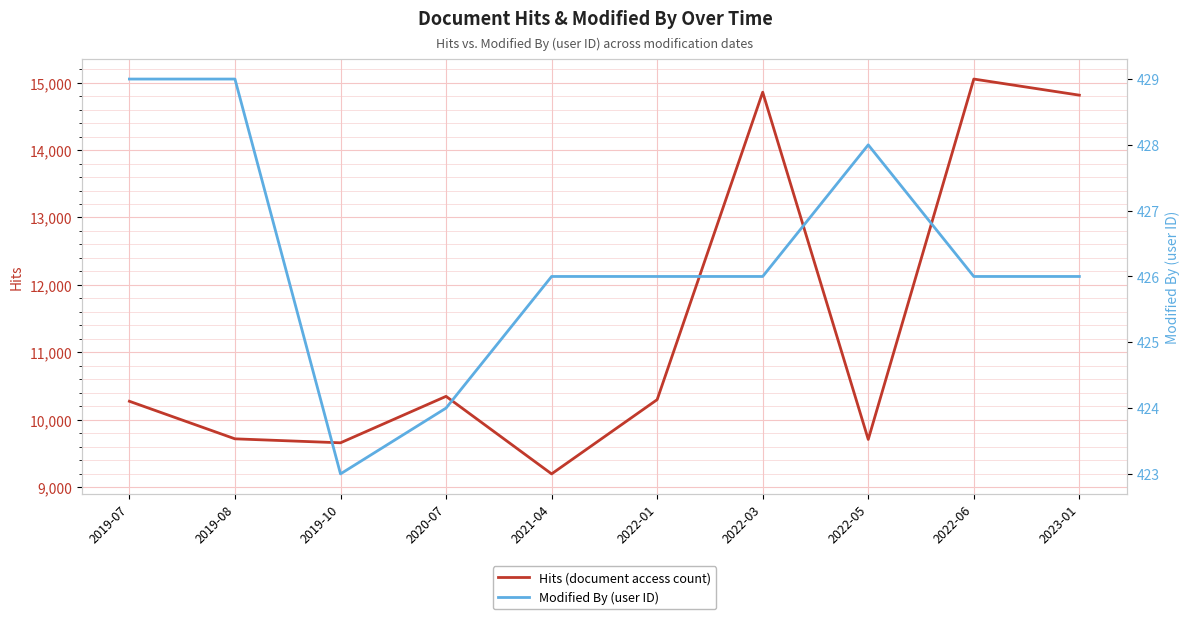

At which label does Hits (document access count) first exceed 10299?

2020-07